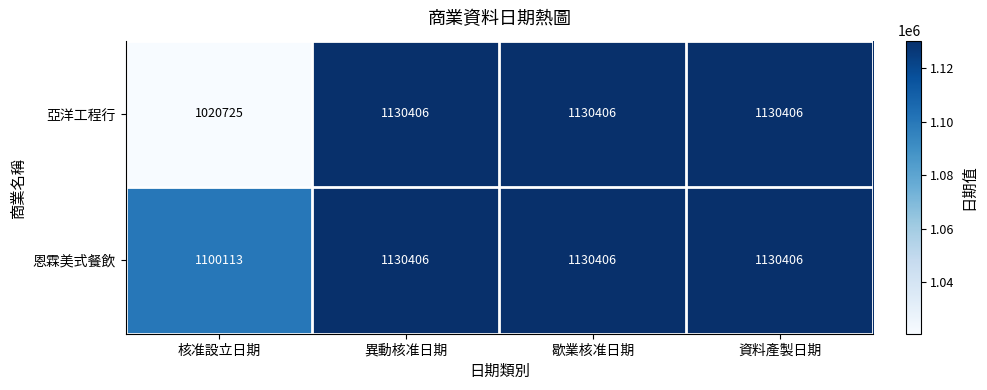

How many categories are shown in the chart?

4